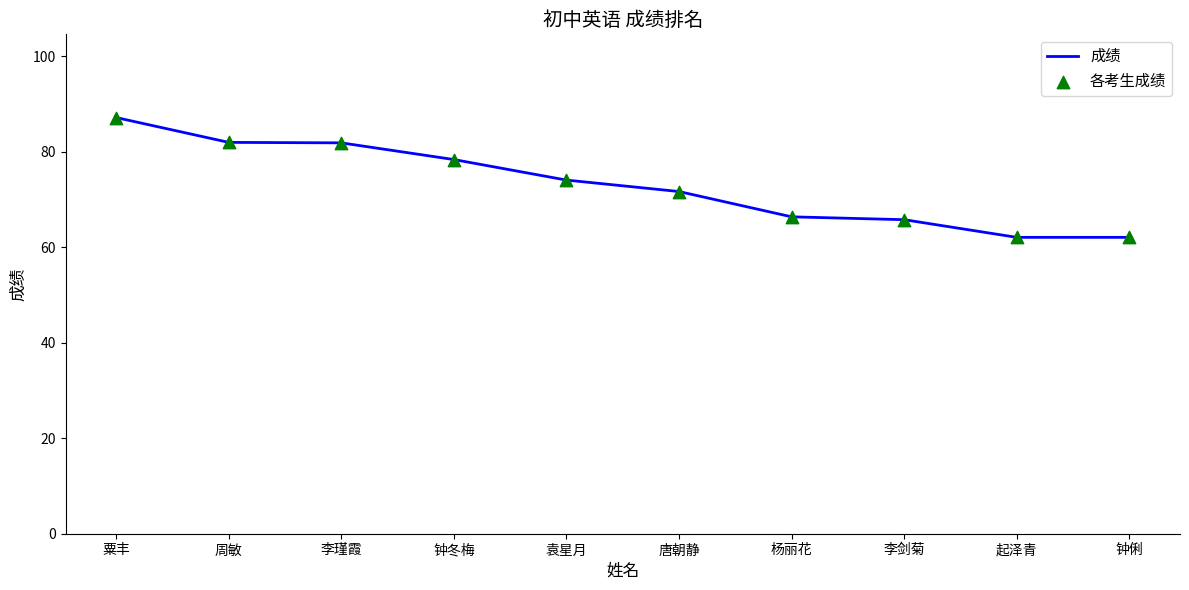

Approximately how many times larger is the value at 钟冬梅 compared to 李瑾霞?

1.0